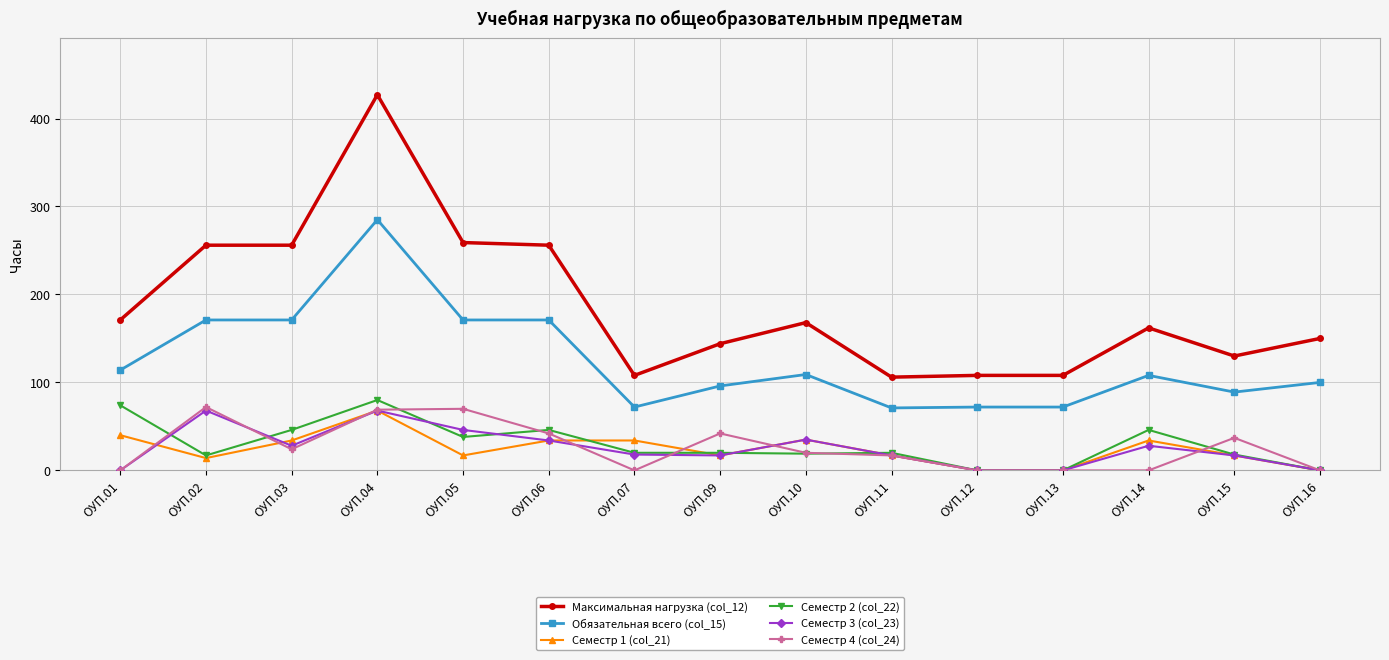

True or false: Семестр 2 (col_22) and Семестр 4 (col_24) intersect in this chart.

True